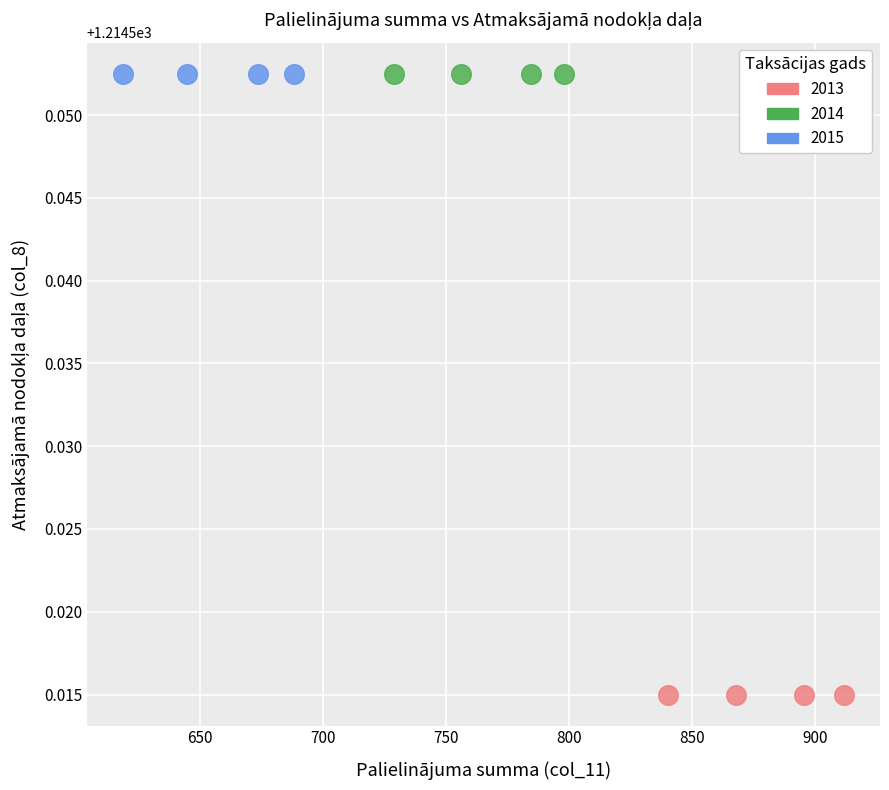

Which series contains the lowest Y value?

2013